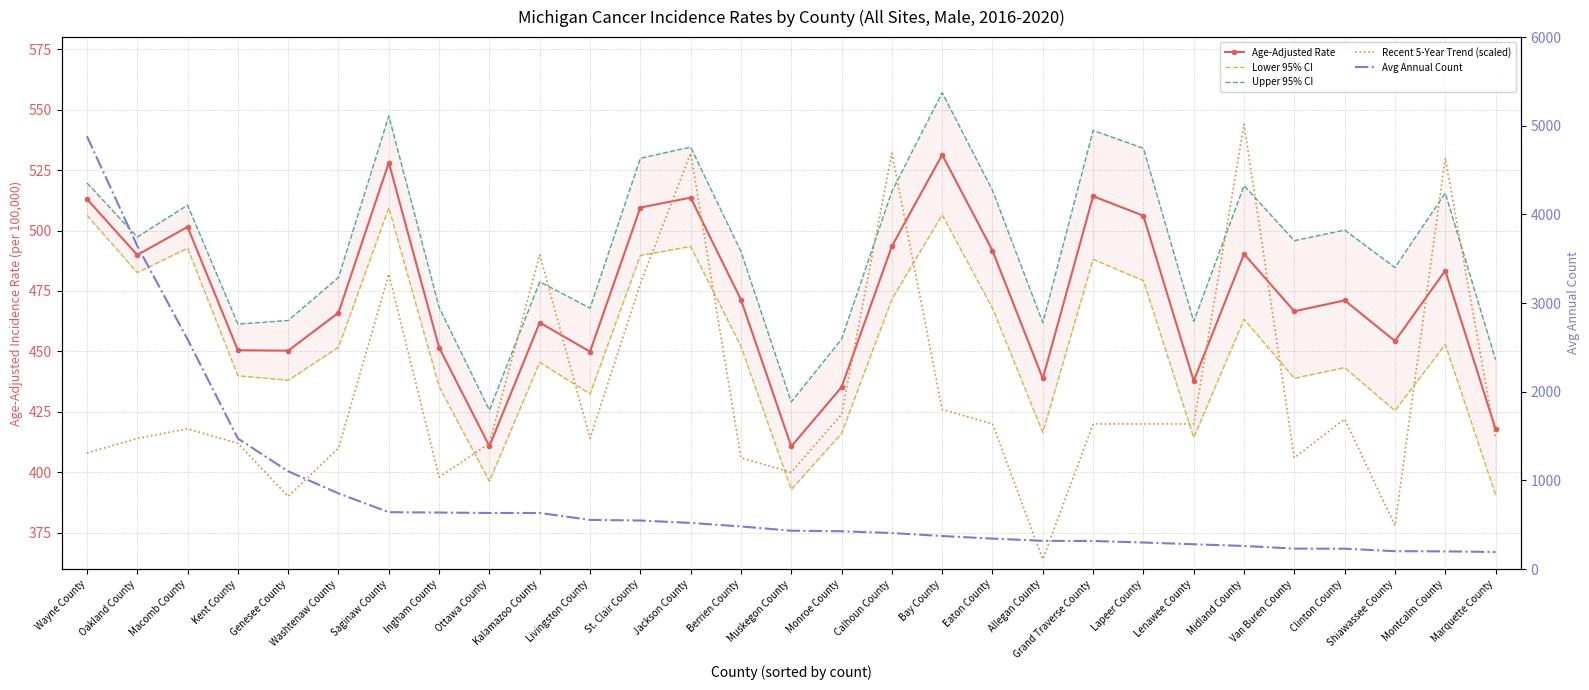

The Lower 95% CI series shows 416.5 at Allegan County. True or false?

True